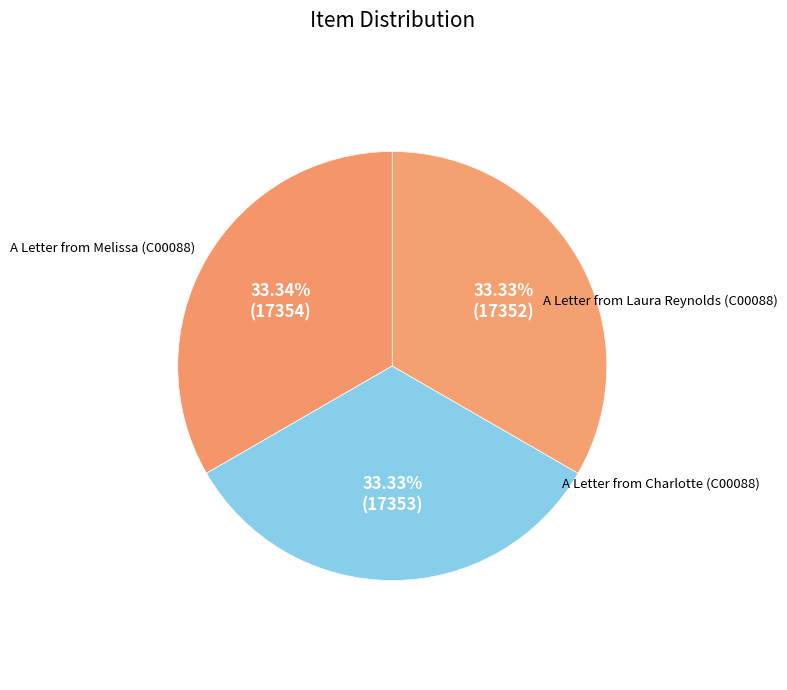

What percentage is the A Letter from Laura Reynolds (C00088) slice, to the nearest percent?

33%